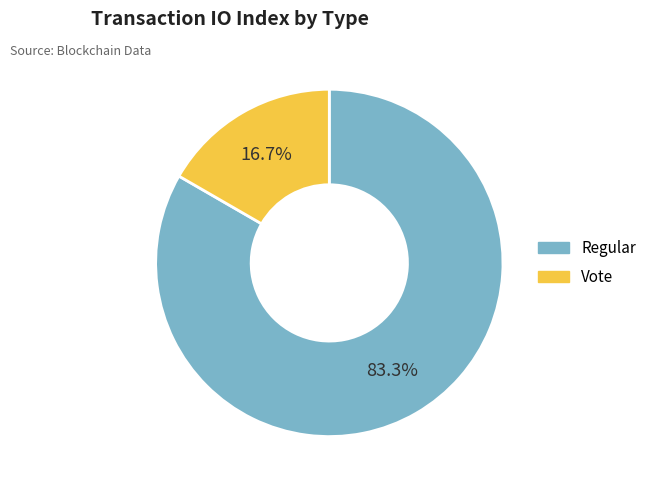

Does Regular represent more than half of the total?

Yes